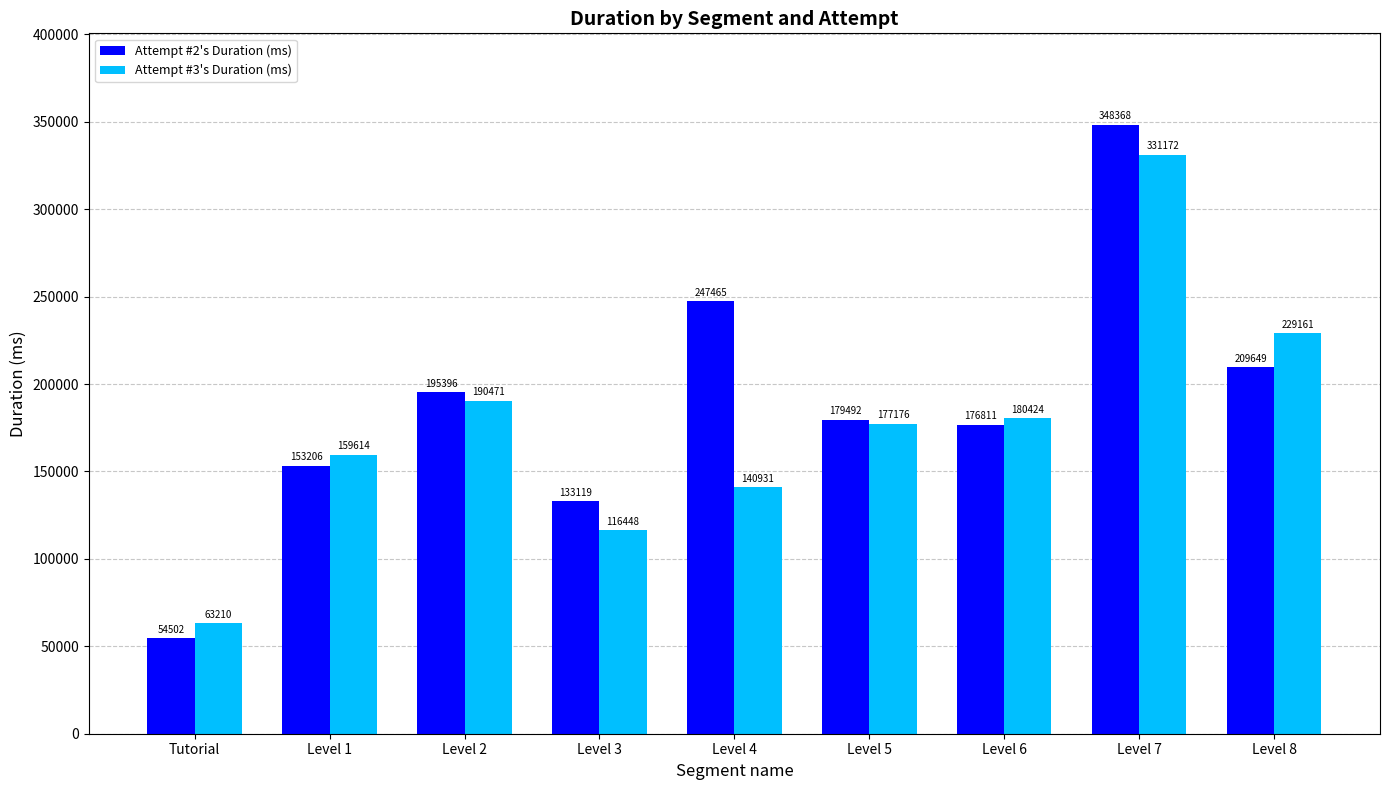

What is the highest value of the Attempt #3's Duration (ms) series?

331172